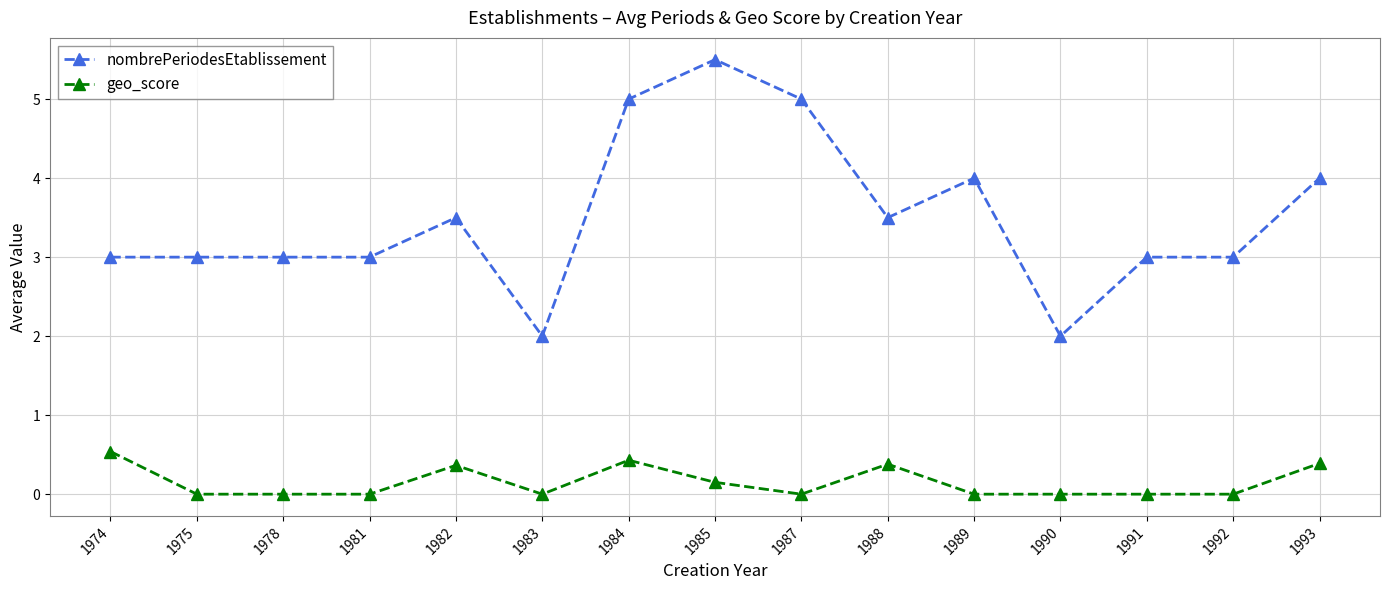

What is the value of the nombrePeriodesEtablissement point at the 15th from the left?

4.0